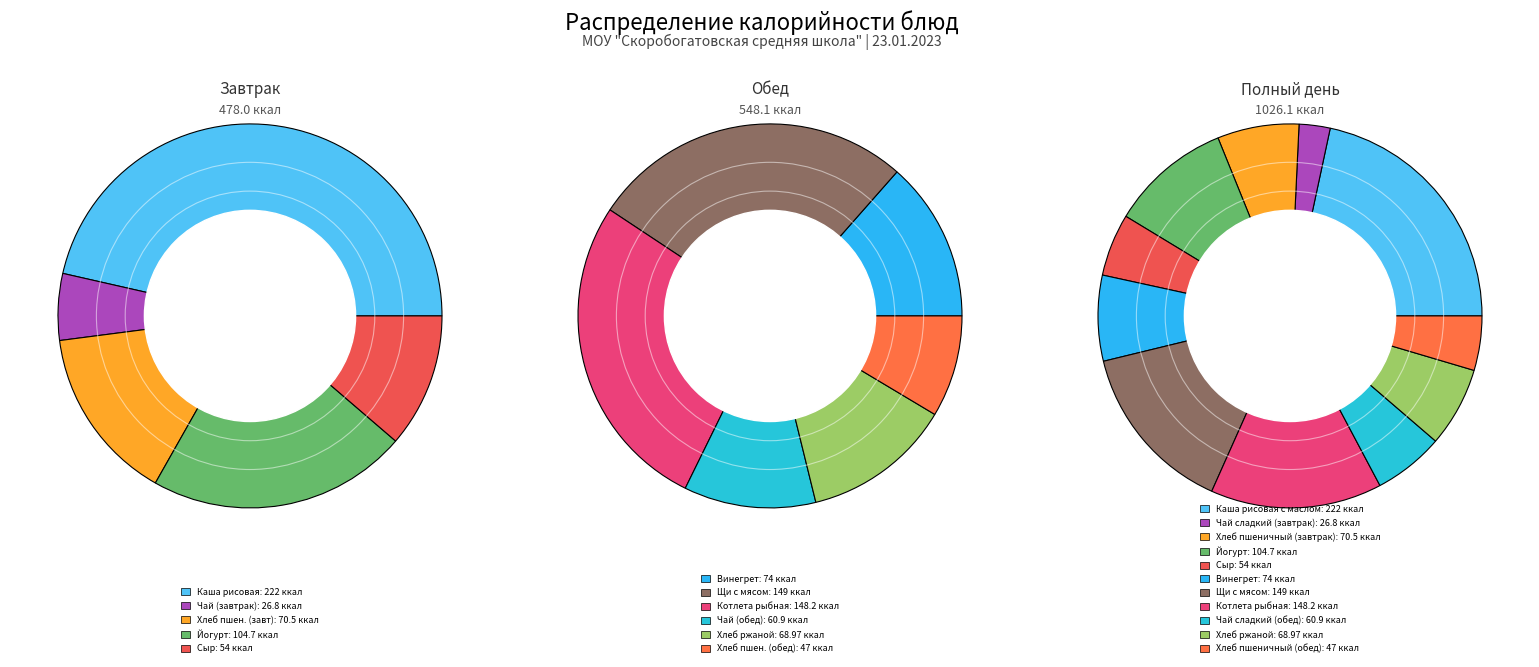

To the nearest percent, what is the combined percentage of Хлеб пшеничный (завтрак) and Чай сладкий (завтрак)?

9%